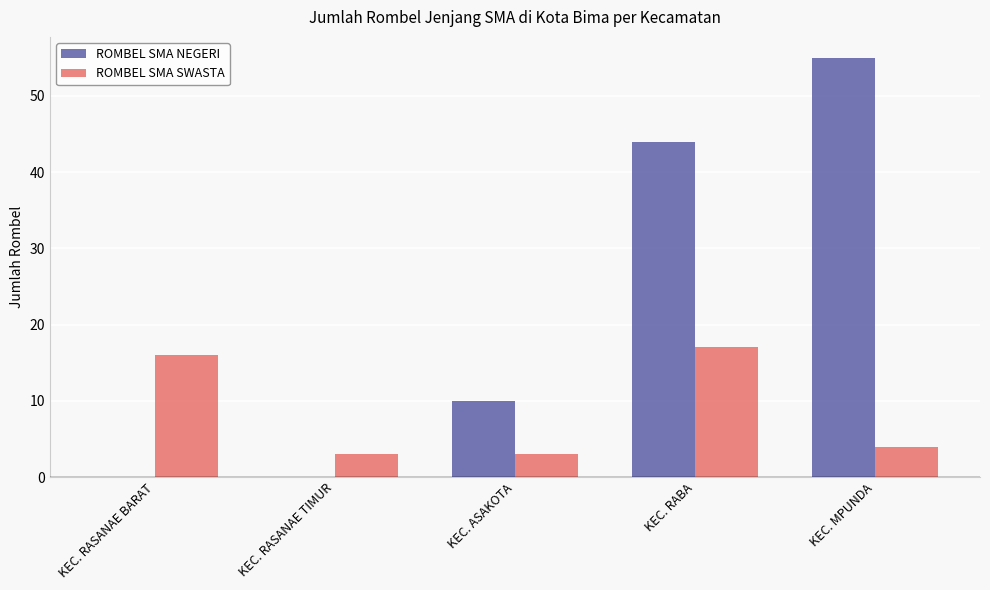

Which category has the highest value in the ROMBEL SMA SWASTA series?

KEC. RABA